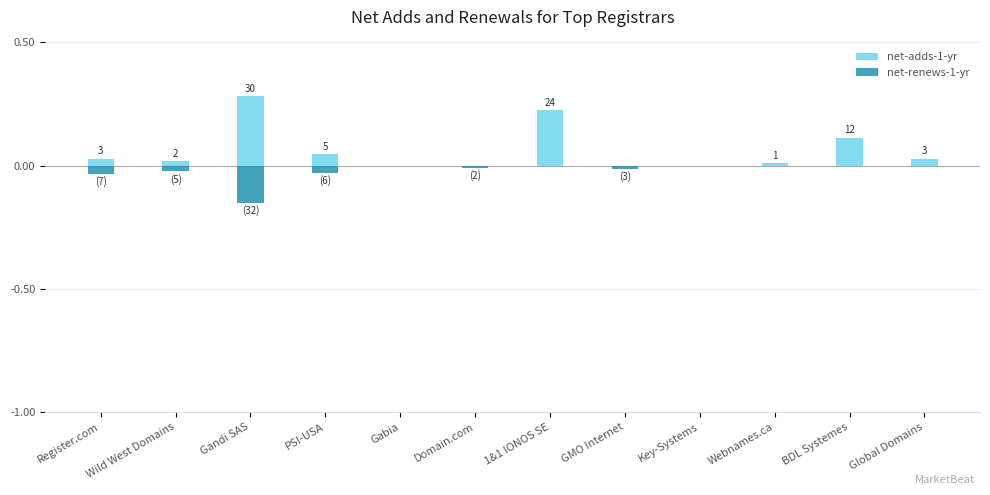

Reading left to right, transcribe all the data shown in this chart.

net-adds-1-yr: Register.com=0.0	Wild West Domains=0.0	Gandi SAS=0.3	PSI-USA=0.0	Gabia=0.0	Domain.com=0.0	1&1 IONOS SE=0.2	GMO Internet=0.0	Key-Systems=0.0	Webnames.ca=0.0	BDL Systemes=0.1	Global Domains=0.0
net-renews-1-yr: Register.com=-0.0	Wild West Domains=-0.0	Gandi SAS=-0.1	PSI-USA=-0.0	Gabia=0.0	Domain.com=-0.0	1&1 IONOS SE=0.0	GMO Internet=-0.0	Key-Systems=0.0	Webnames.ca=0.0	BDL Systemes=0.0	Global Domains=0.0